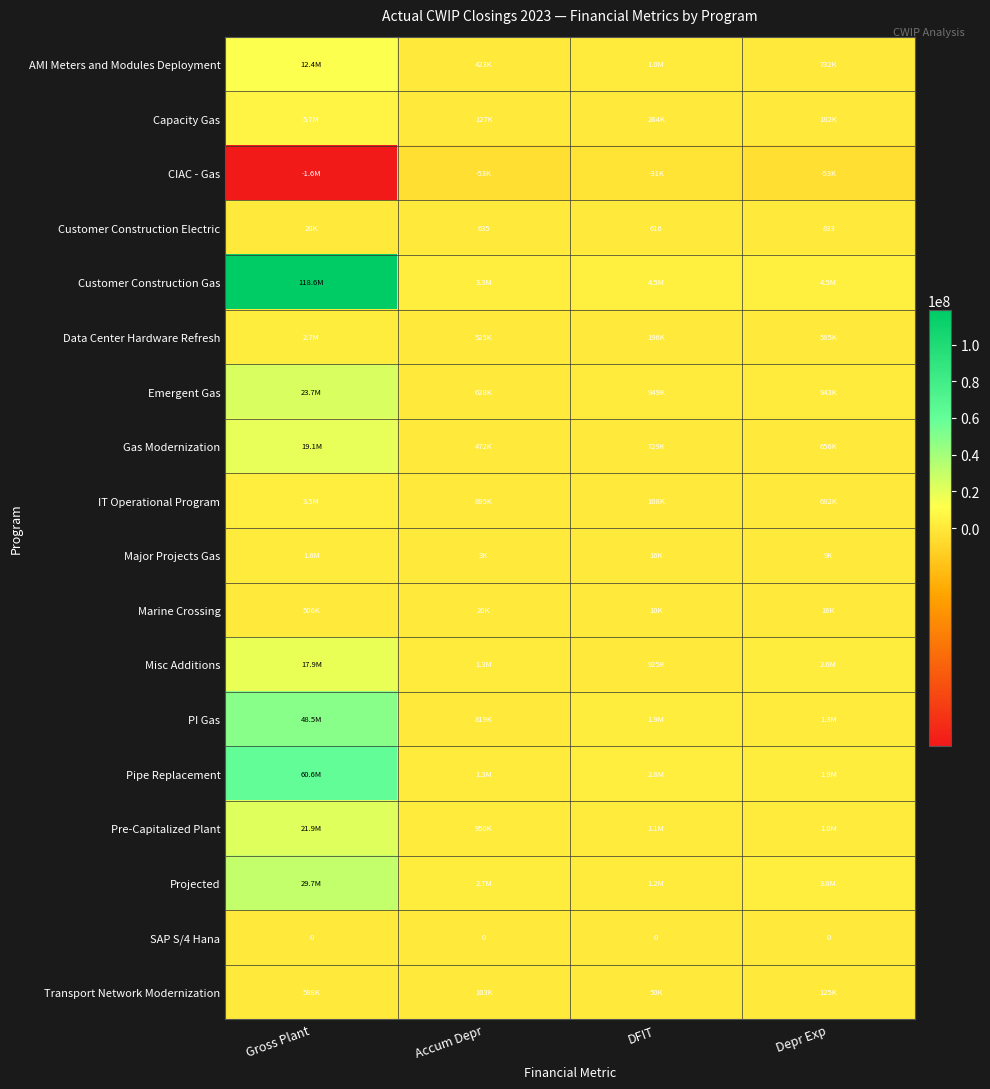

The Emergent Gas series shows 943299.3 at Depr Exp. True or false?

True